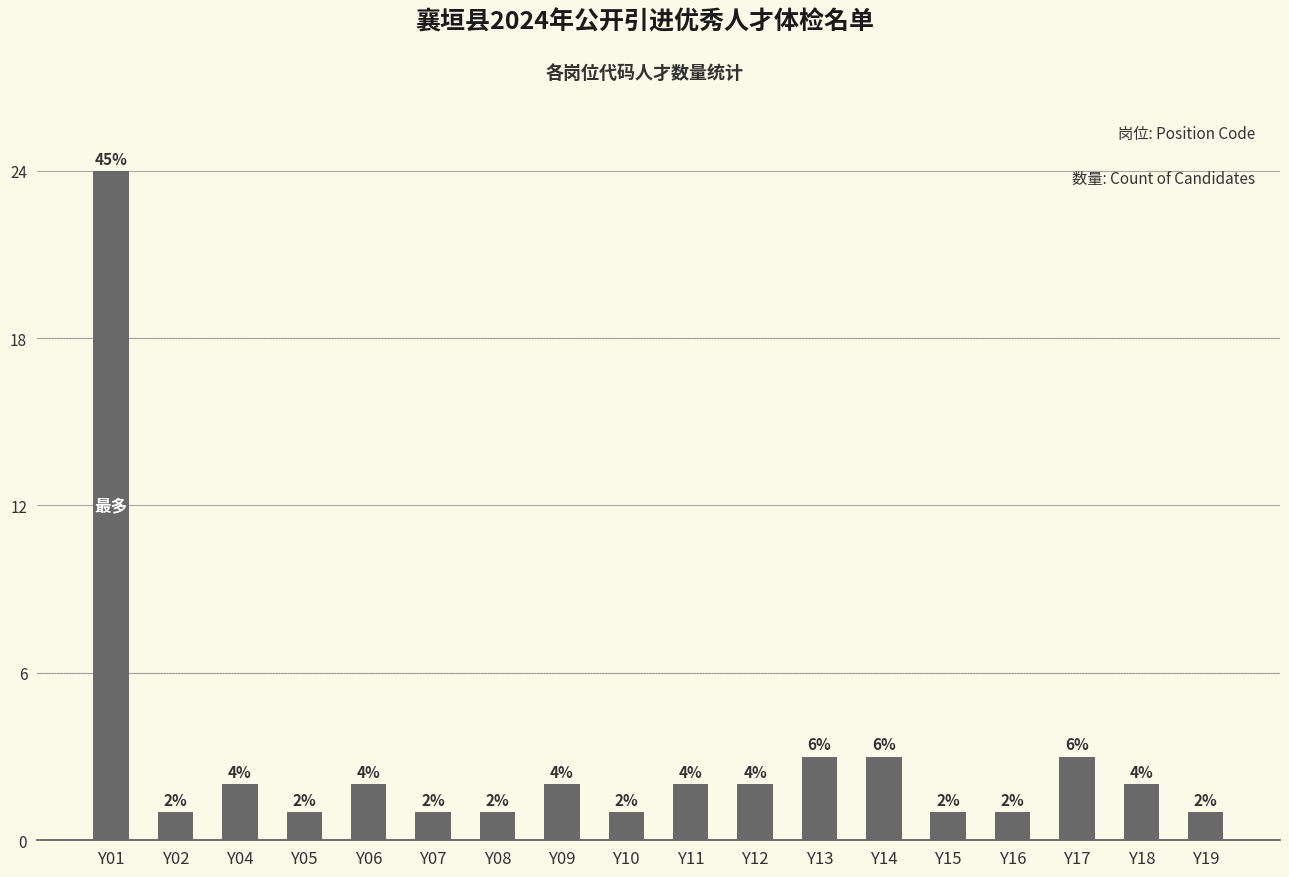

Reading left to right, extract all data points from this chart.

24	1	2	1	2	1	1	2	1	2	2	3	3	1	1	3	2	1